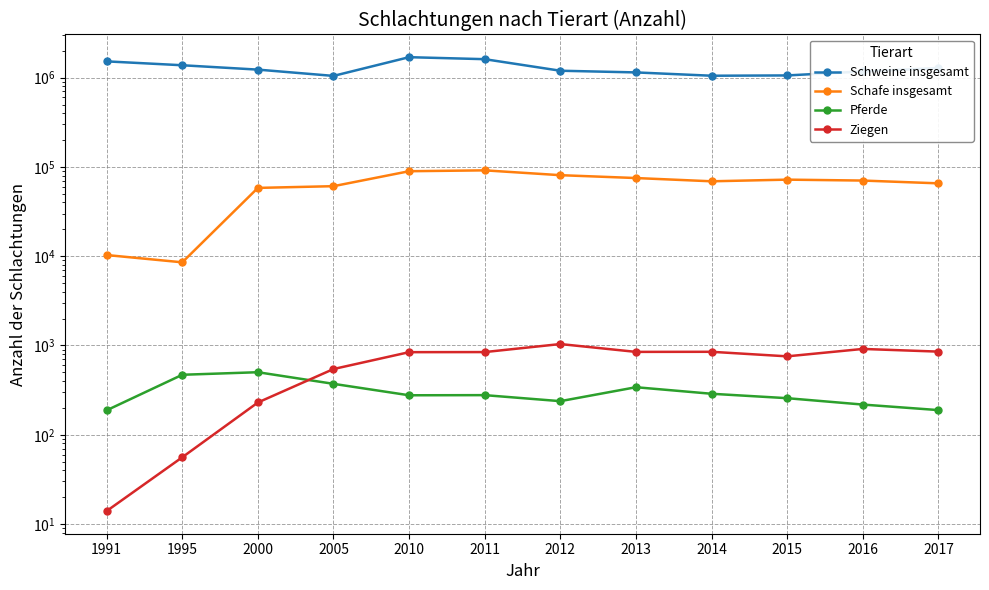

How many times do Pferde and Ziegen cross each other?

1